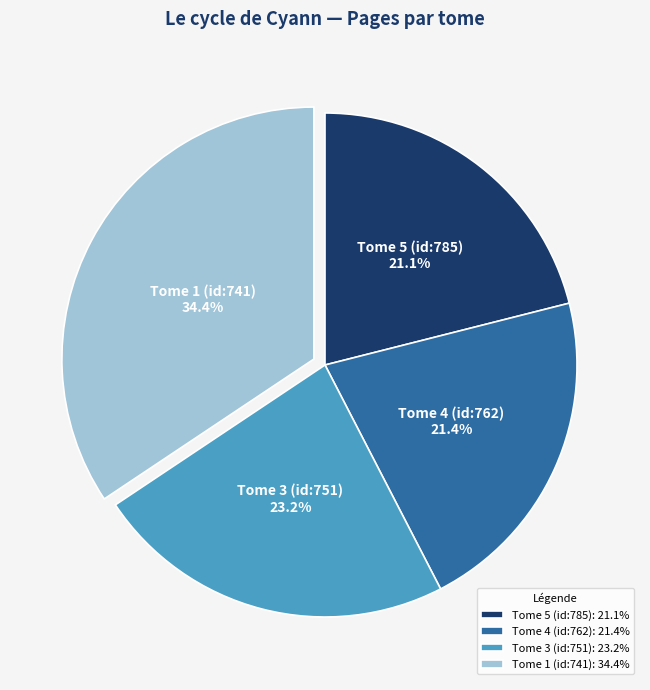

What is the ratio of the value at Tome 4 (id:762) to the value at Tome 1 (id:741)?

0.6